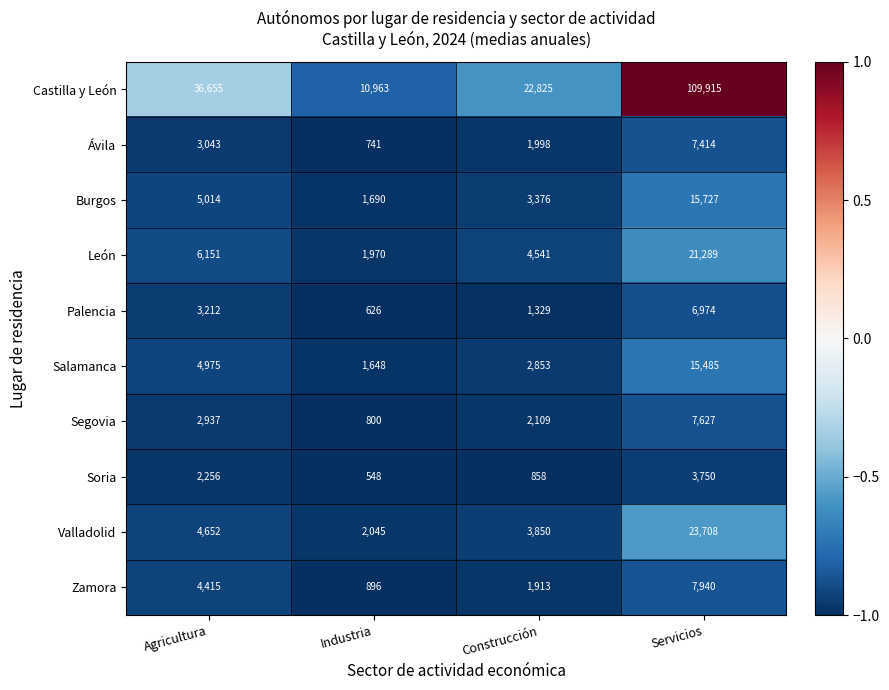

List the labels in order of Palencia value, largest first.

Servicios, Agricultura, Construcción, Industria